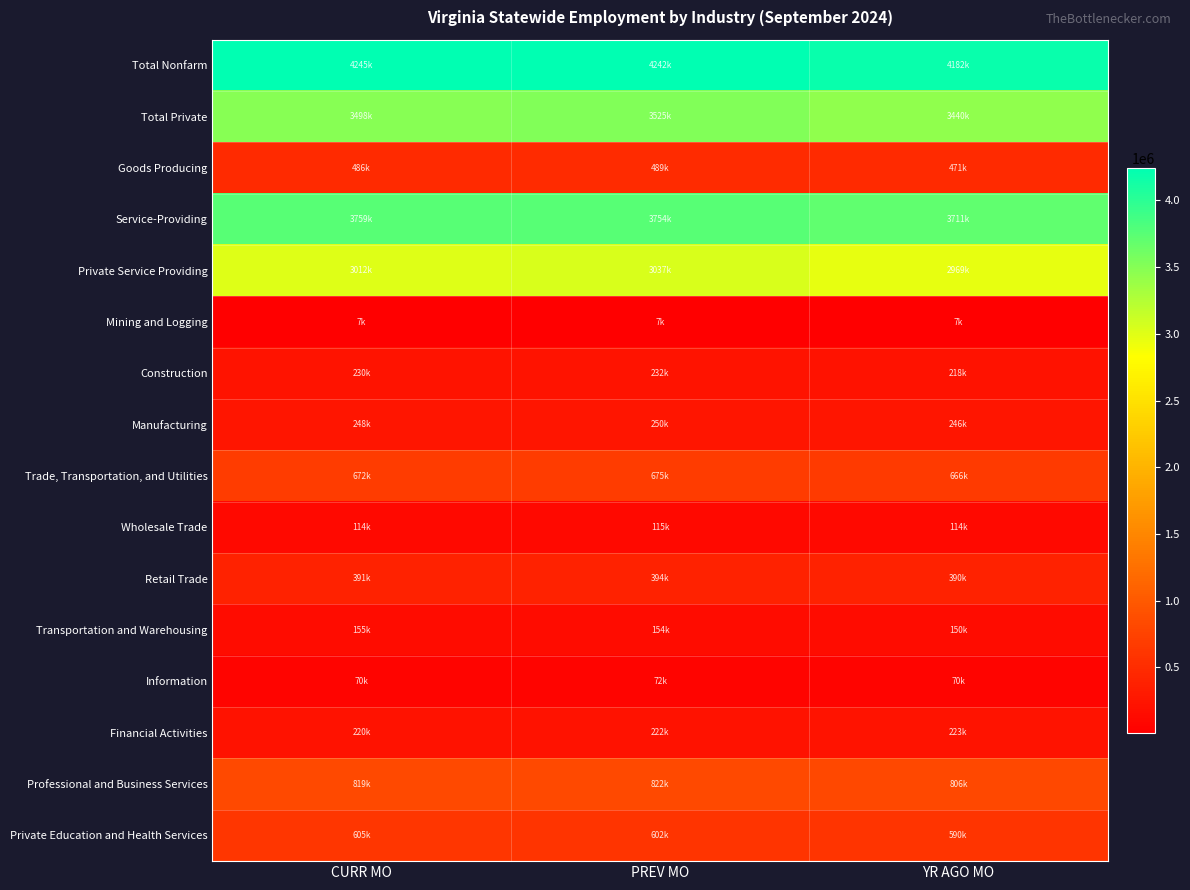

Which has a higher value, CURR MO or YR AGO MO?

CURR MO